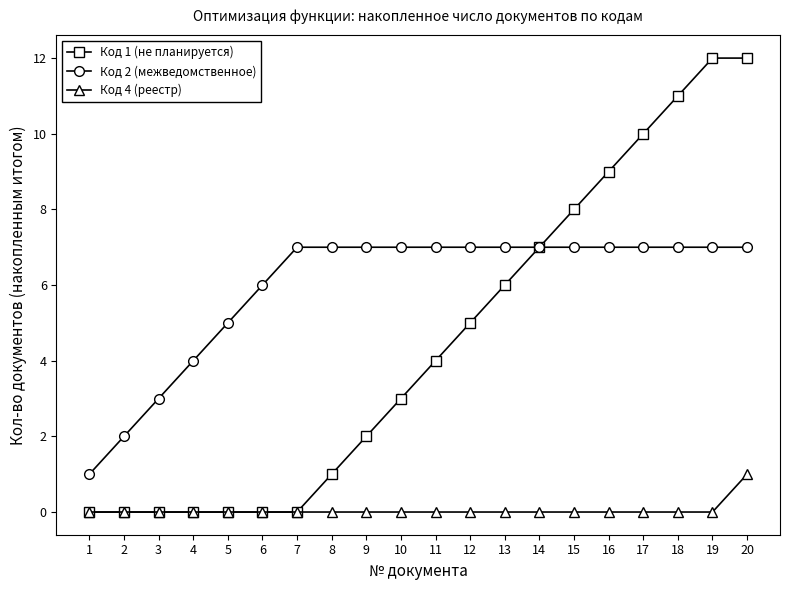

What is the value of the Код 2 (межведомственное) point at the 16th from the left?

7